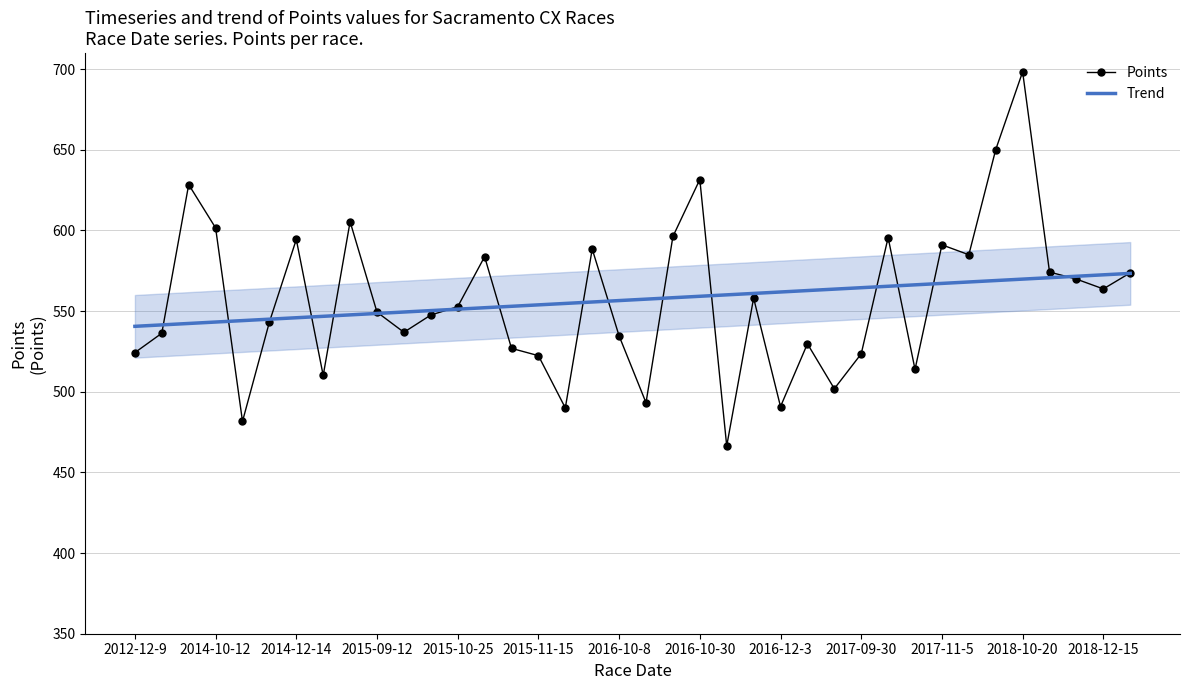

What is the value of the Trend point at the 30th from the left?

566.2